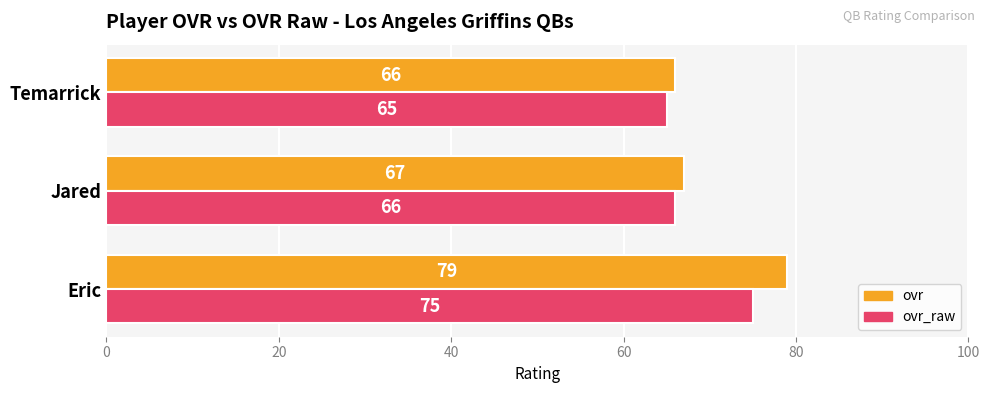

Which series has the largest range (max minus min)?

ovr